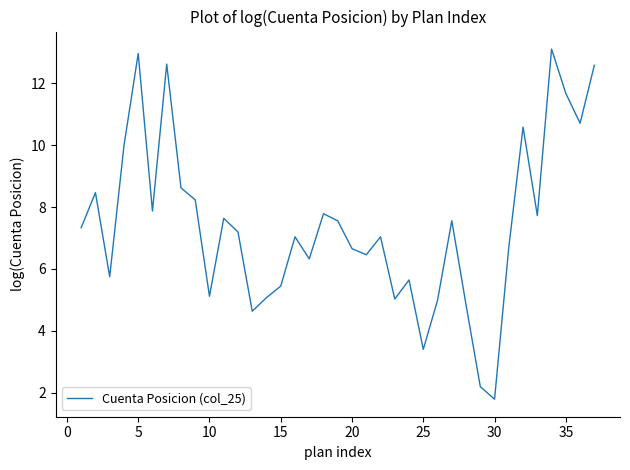

What is the smallest value displayed?

1.8